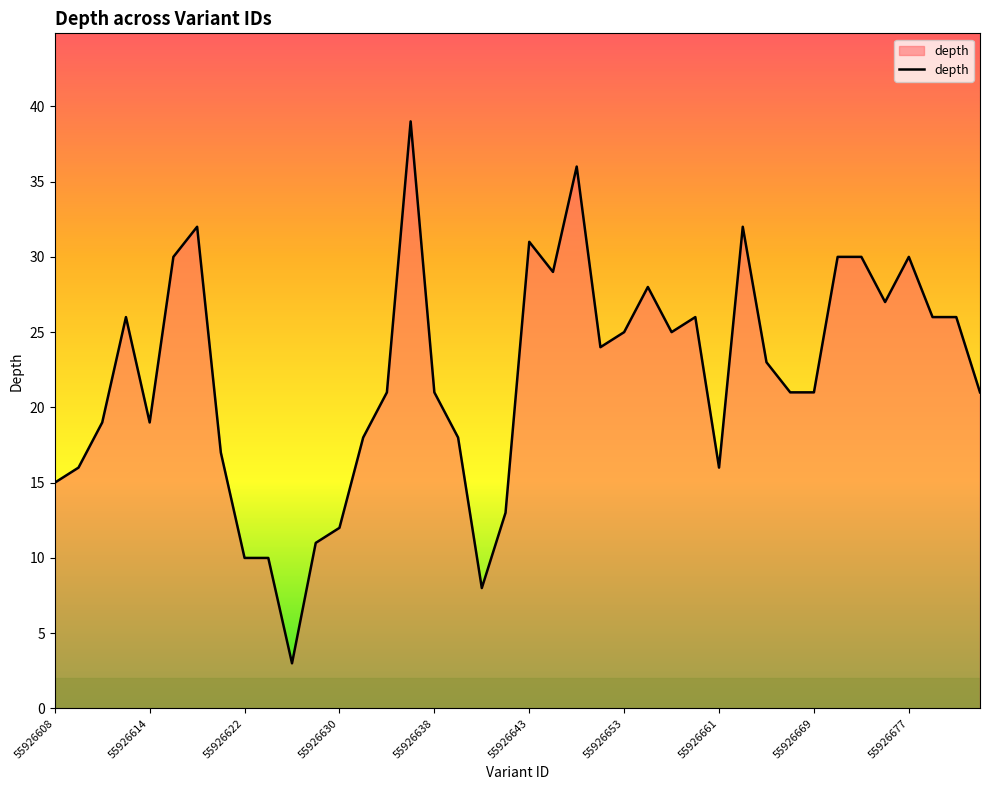

What is the average value?

22